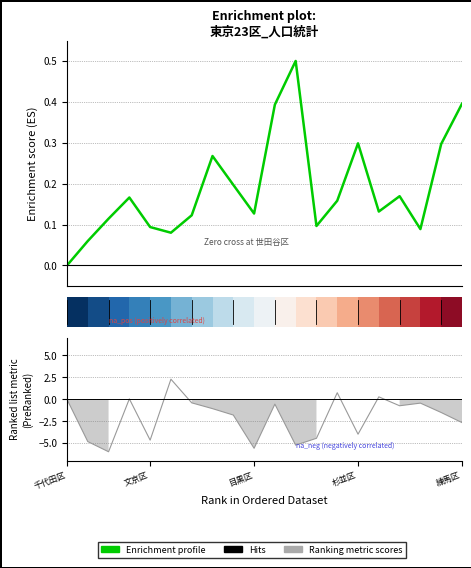

The value at 14 is 0.3. True or false?

True